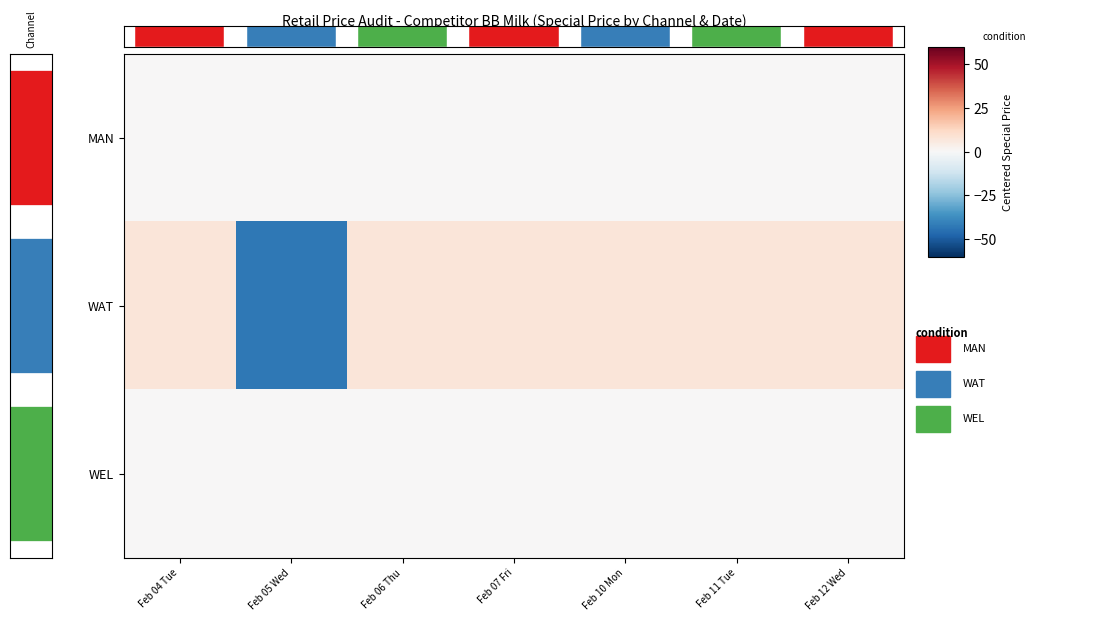

Which category has the highest value across all series?

Feb 04 Tue